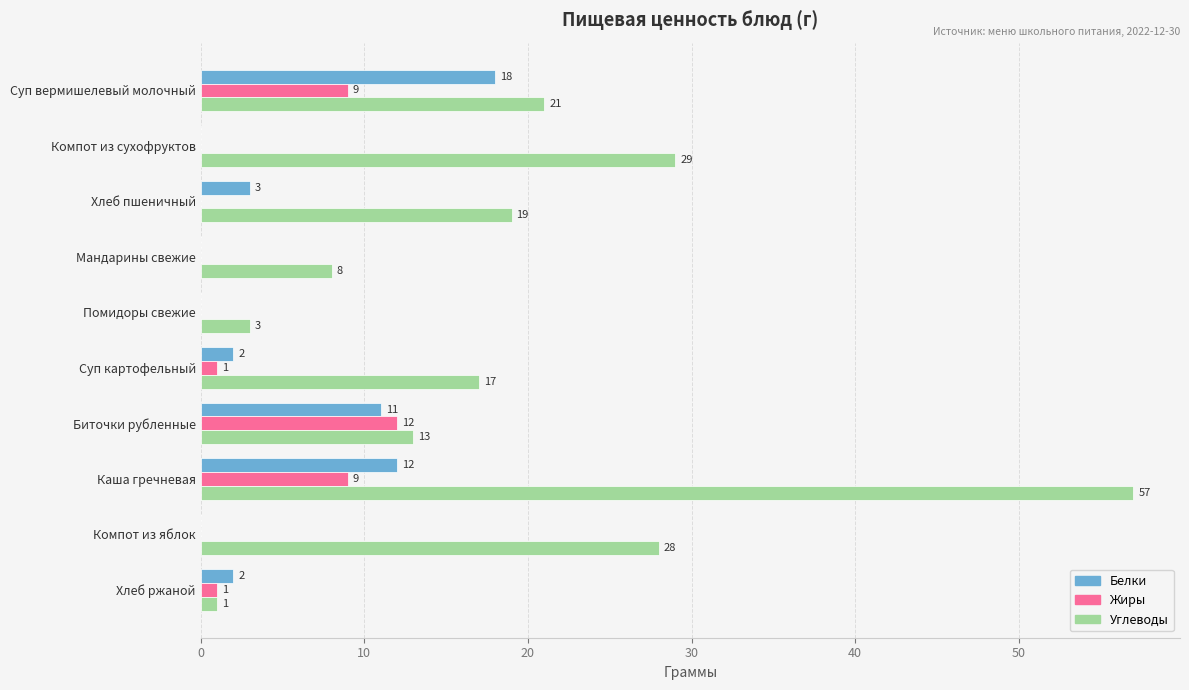

Between Мандарины свежие and Компот из яблок, which series saw the biggest shift?

Углеводы